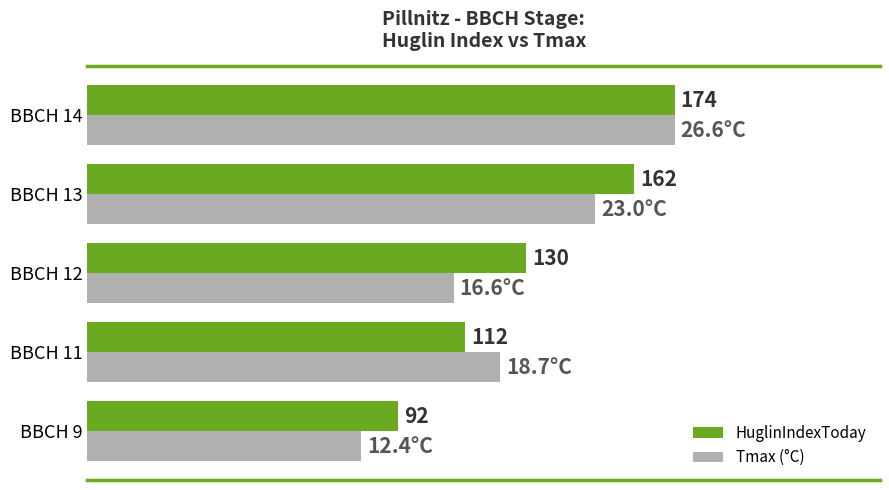

Which series has the largest range (max minus min)?

Tmax (°C)